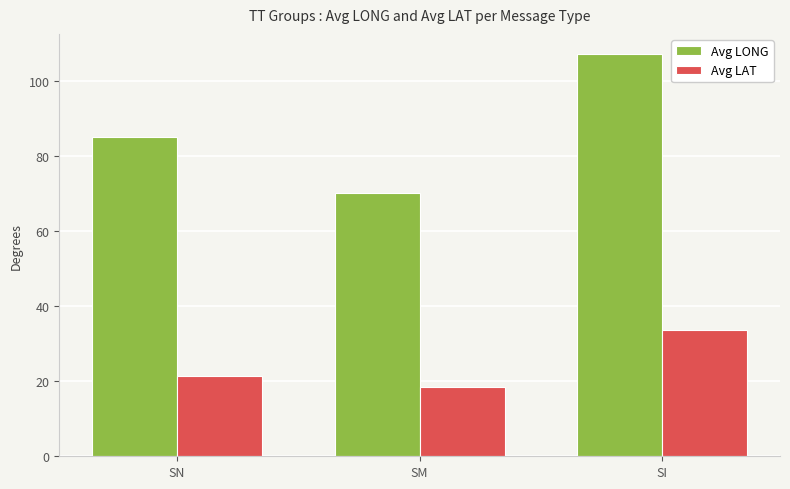

How many data points does each series have?

3